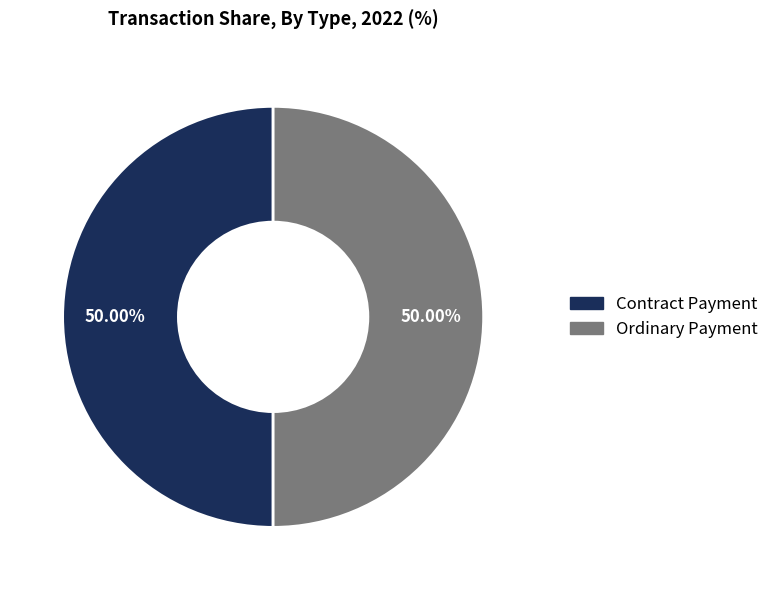

Is the sum of Ordinary Payment and Contract Payment greater than half?

Yes